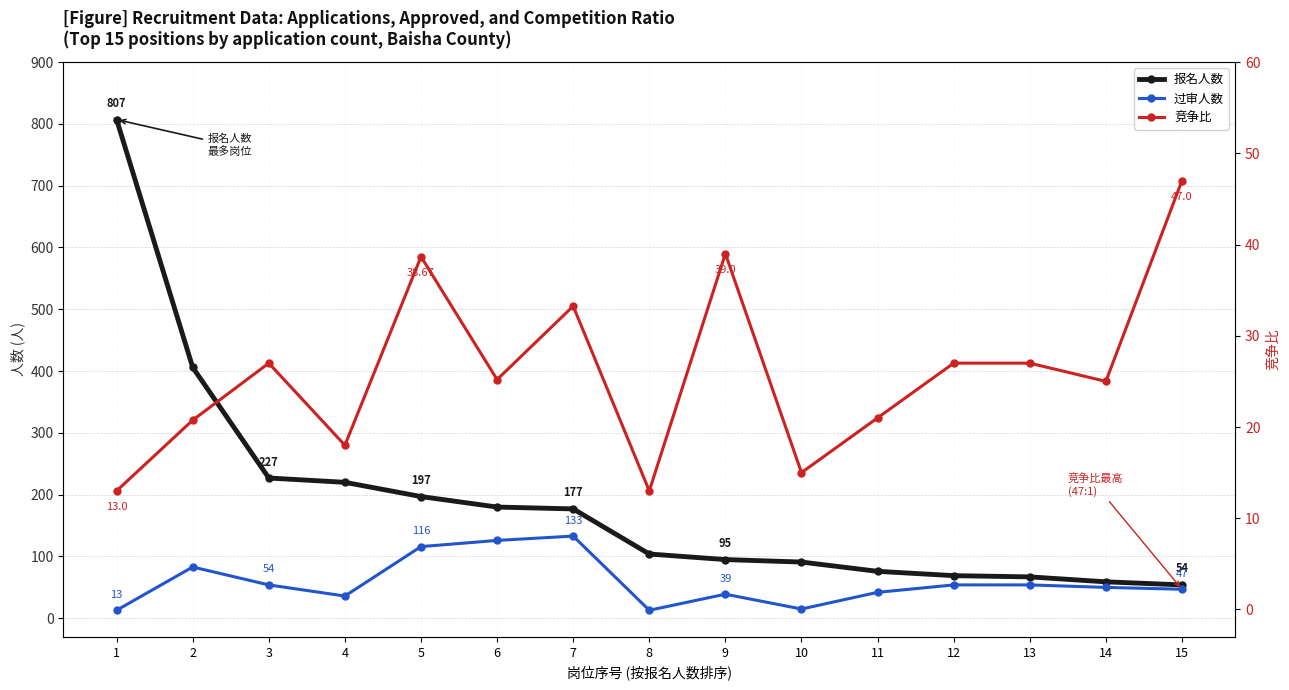

How many lines are shown in the chart?

3